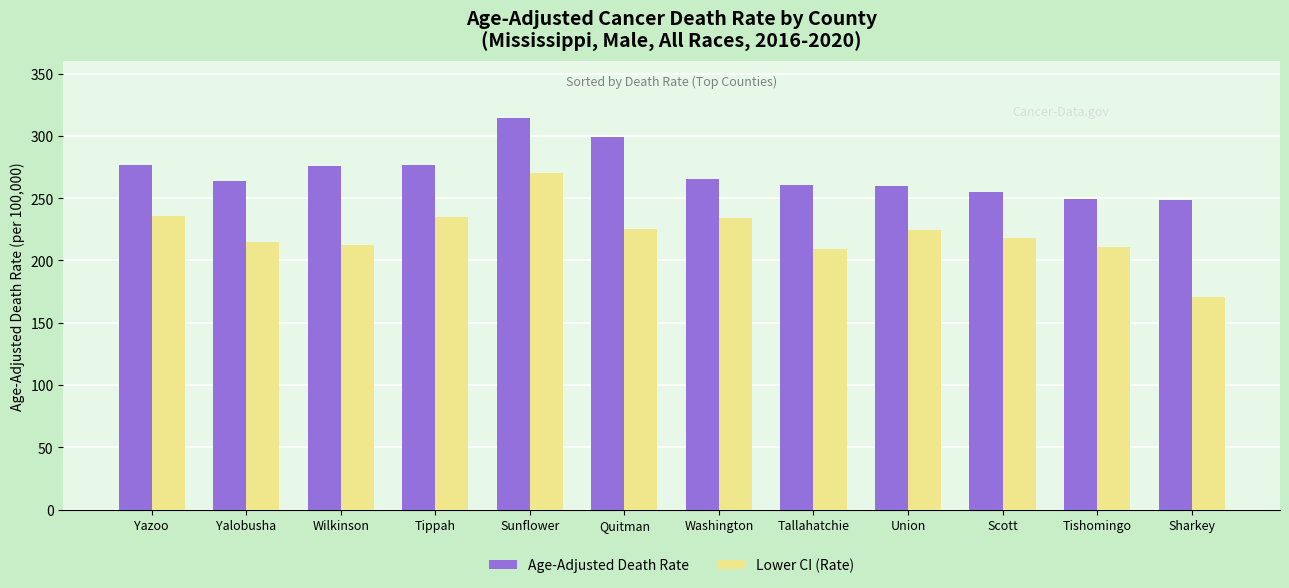

Which series changed the most between Tippah and Tishomingo?

Age-Adjusted Death Rate